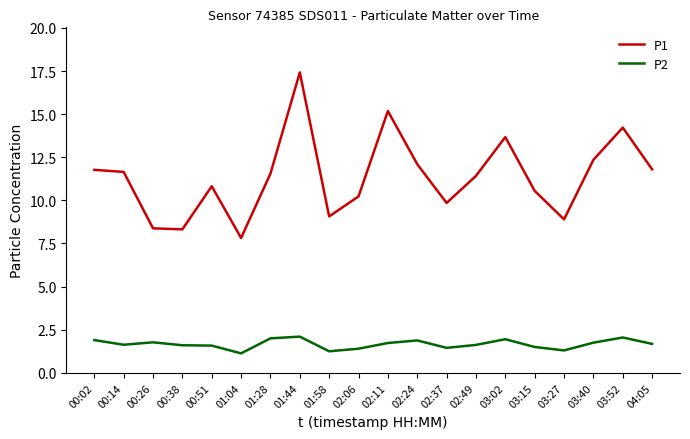

Is the value of P1 at 01:28 greater than the value of P2 at 01:04?

Yes